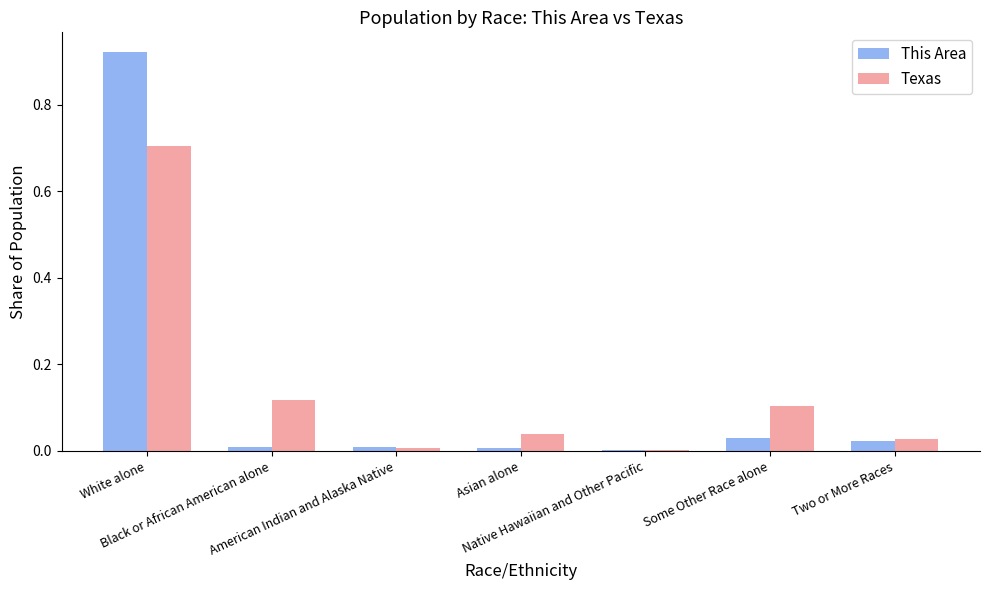

How many series are shown in this chart?

2